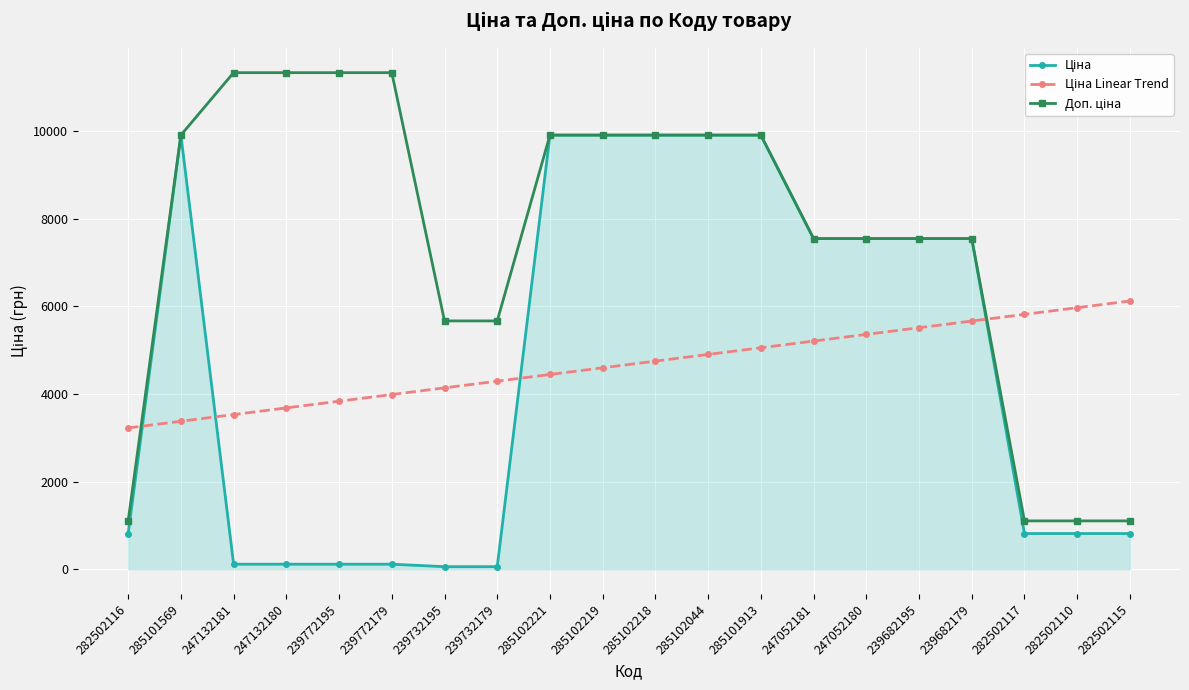

What is the label of the 7th point from the left?

239732195